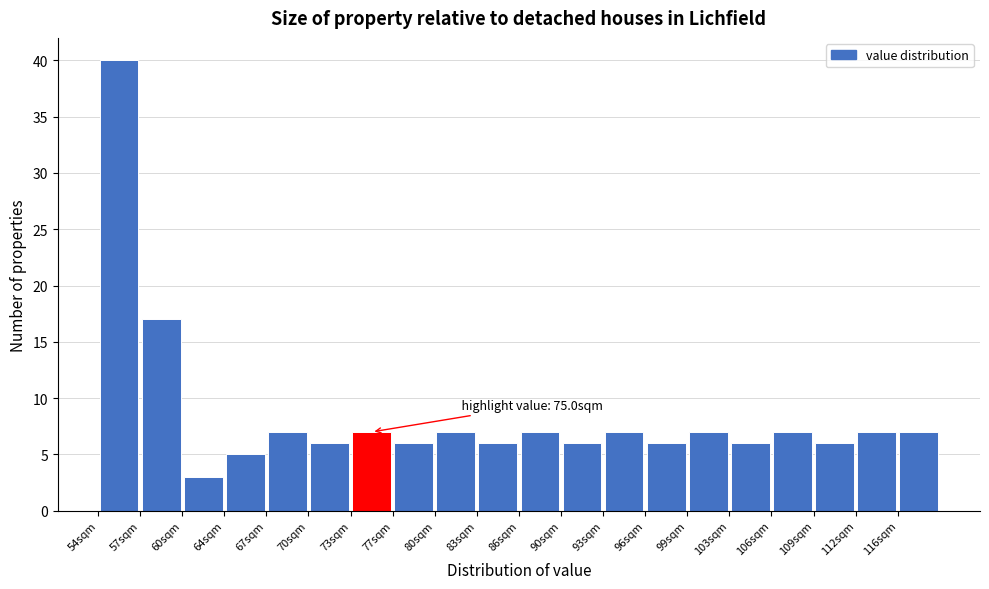

Over which range of the x-axis is the bar tallest?

54.0 to 57.0